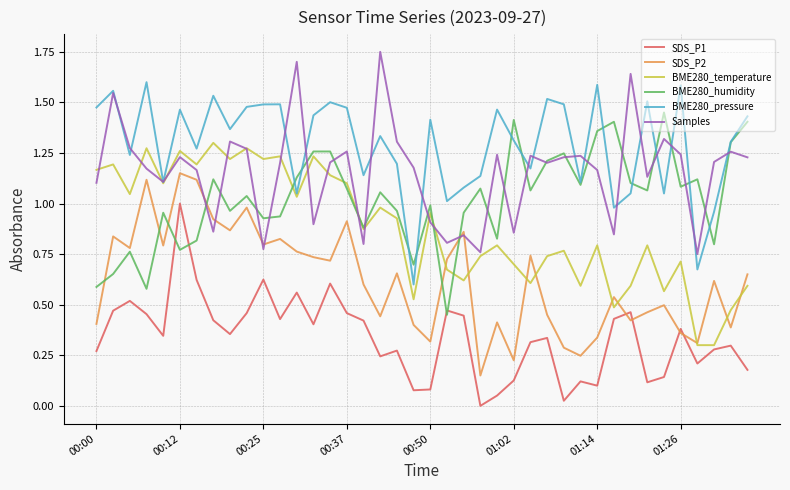

Rank the series by their maximum value, from lowest to highest.

SDS_P1, SDS_P2, BME280_temperature, BME280_humidity, BME280_pressure, Samples